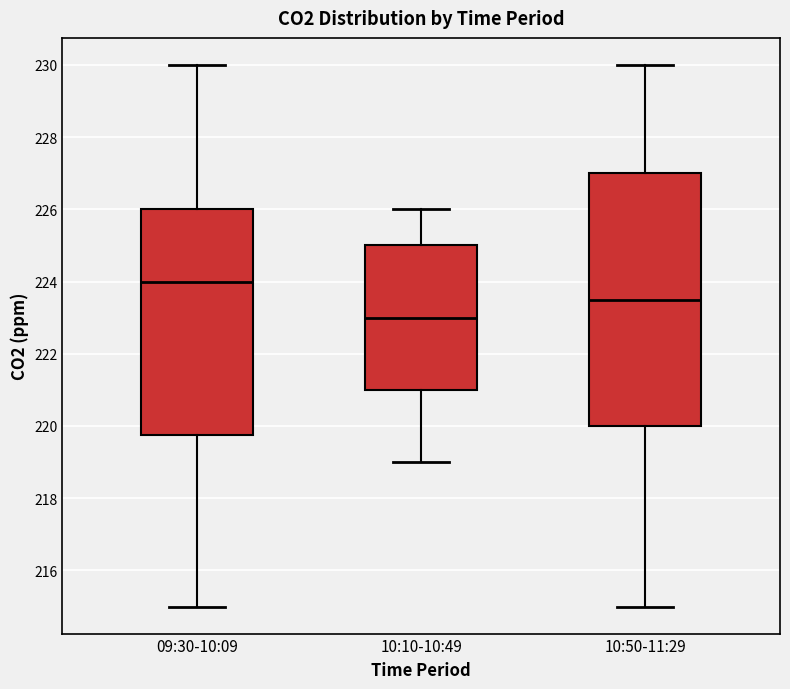

Reading left to right, read every box against the y-axis: the position of its median line, the range the box covers, and the ends of its whiskers. The values are not printed on the chart, so give them approximately, as read against the axis.

09:30-10:09: median 224.0, box 219.8 to 226.0, whiskers 215.0 to 230.0
10:10-10:49: median 223.0, box 221.0 to 225.0, whiskers 219.0 to 226.0
10:50-11:29: median 223.6, box 220.0 to 227.0, whiskers 215.0 to 230.0